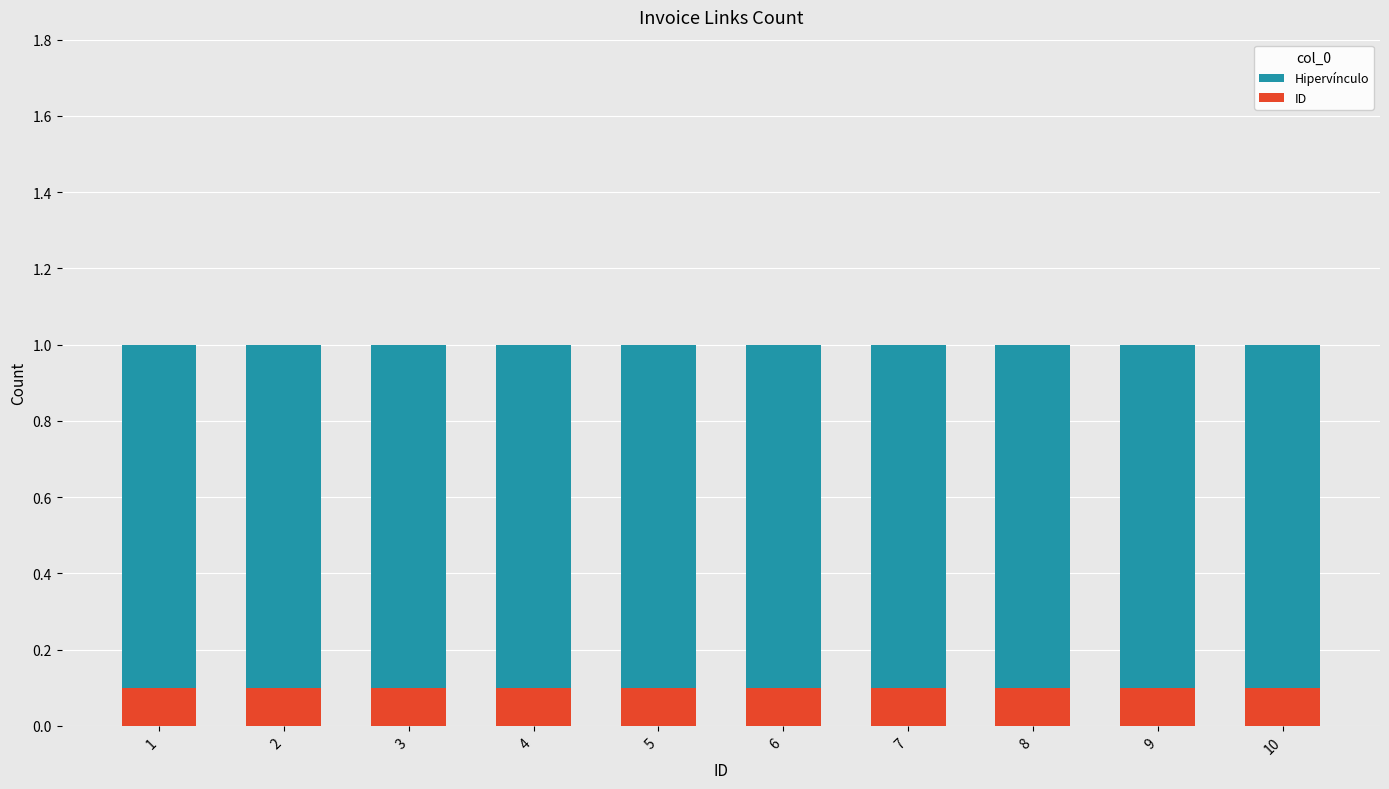

How many bars are there in total?

20